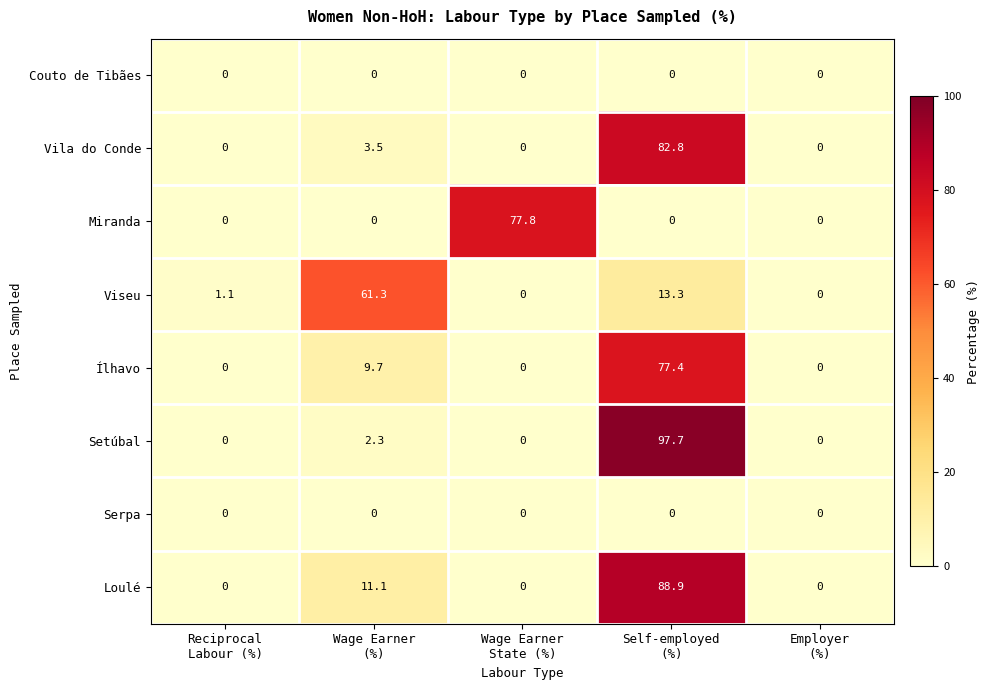

What is the difference between the maximum and minimum values in the Vila do Conde series?

82.8